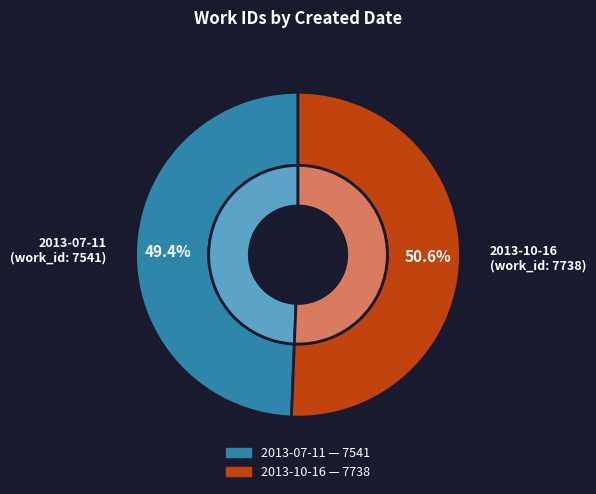

To the nearest percent, what is the average slice percentage?

50%